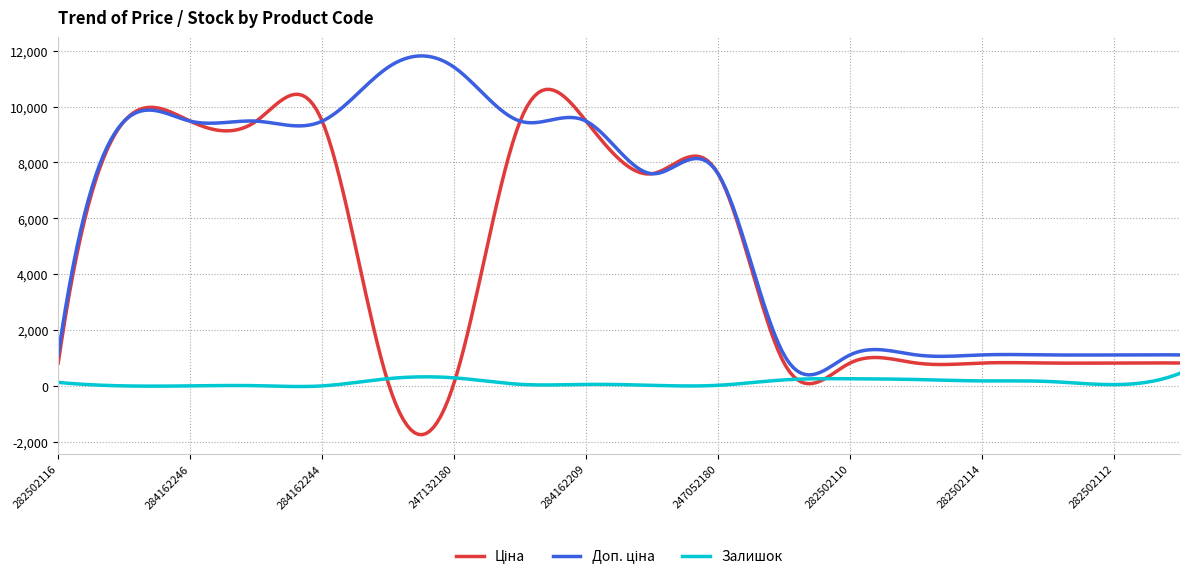

Does the chart display data point markers on the line(s)?

No